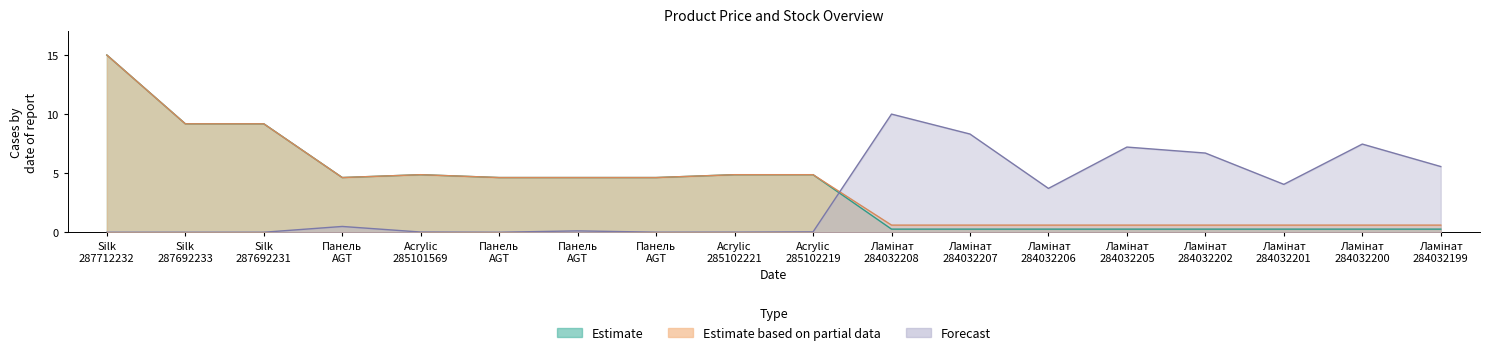

Read the Доп. ціна value at Acrylic 285102221.

4.9